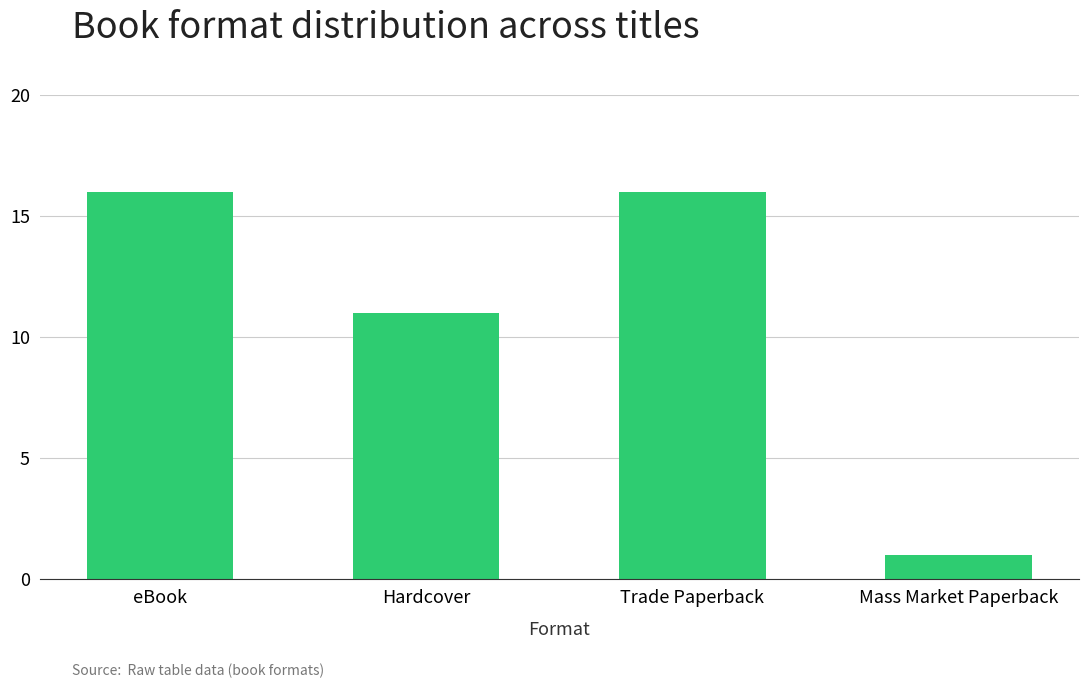

What is the sum of all values?

44